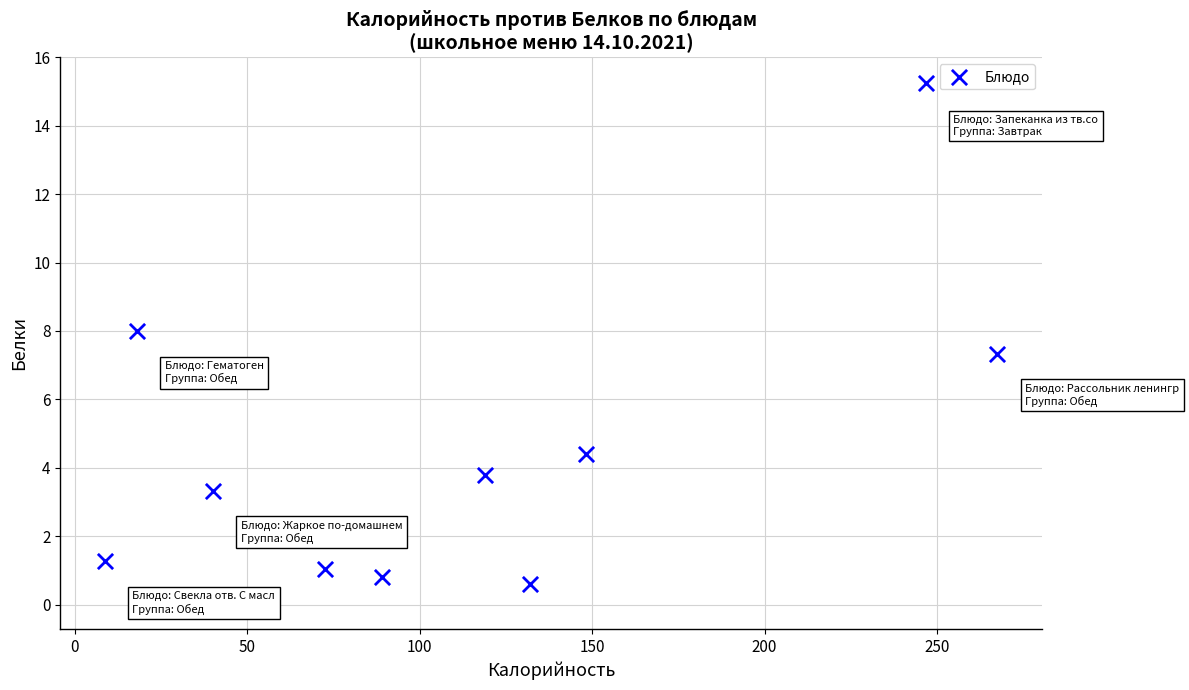

What is the range of X values (max minus min)?

258.8